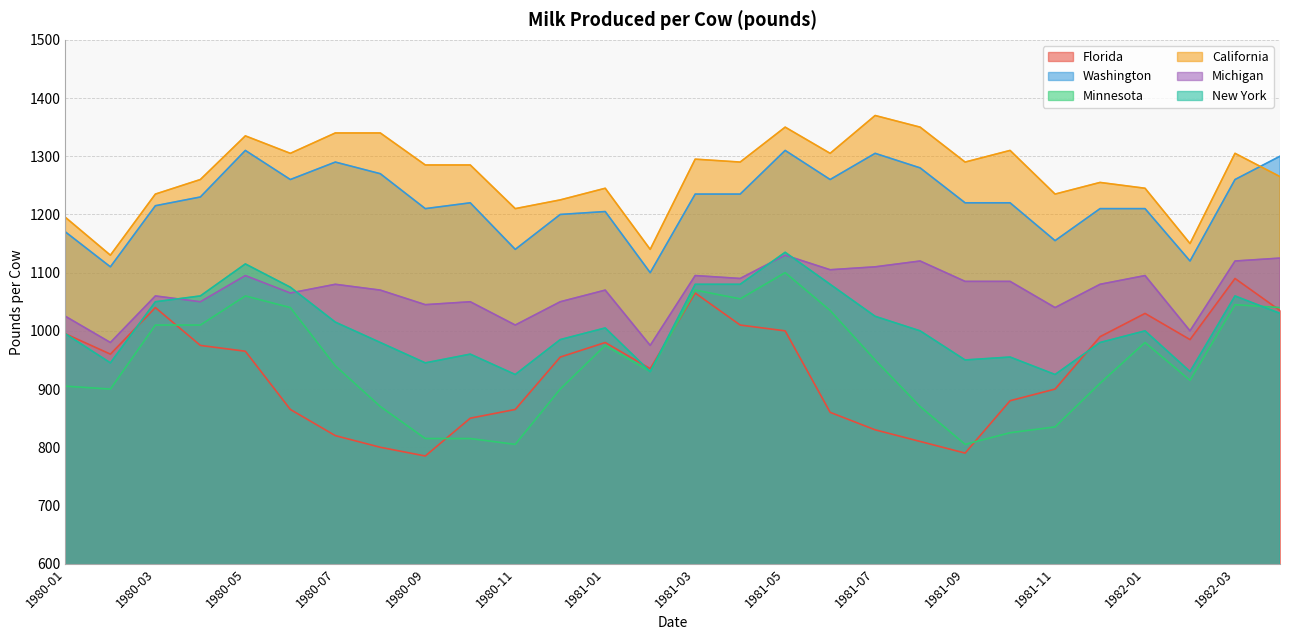

The New York series shows 1568 at 1983-01. True or false?

False